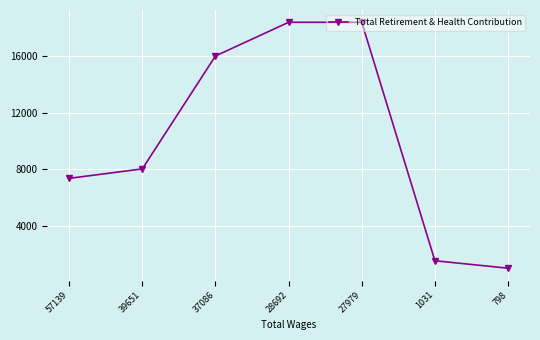

What is the average value?

10113